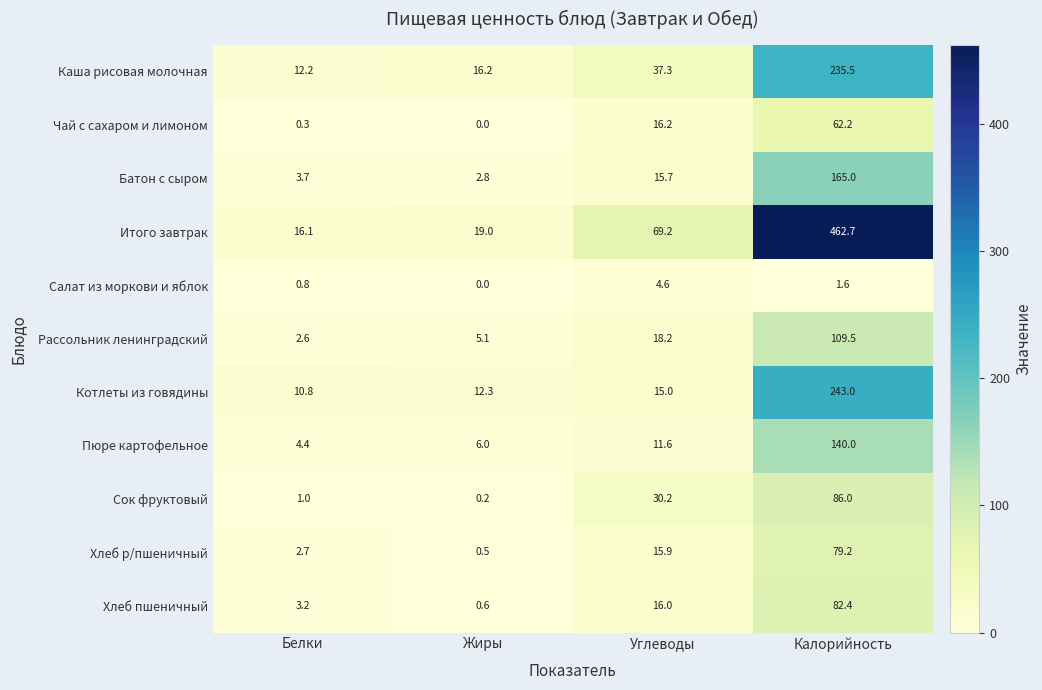

Read the Салат из моркови и яблок value at Белки.

0.8